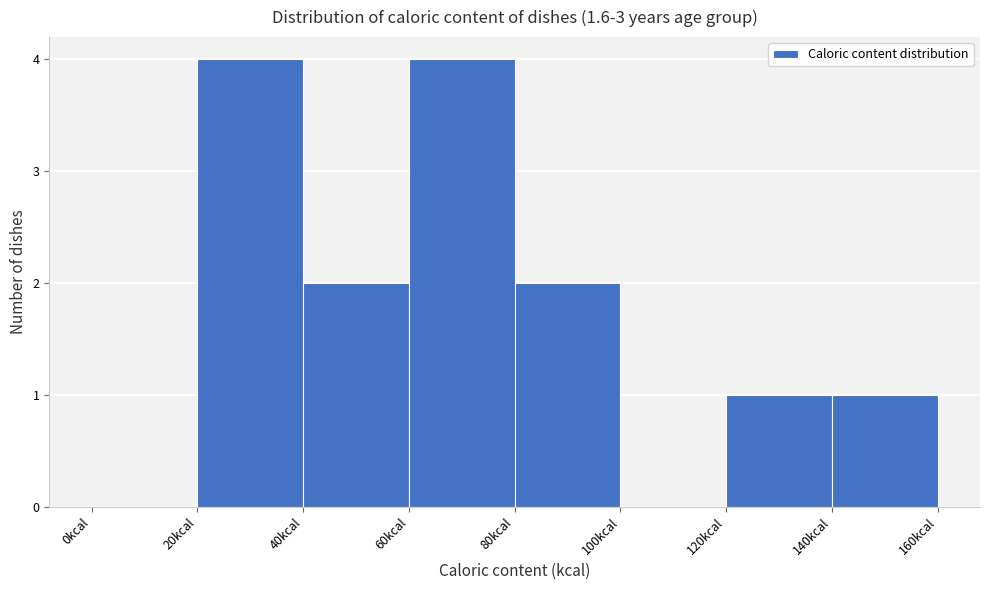

Reading left to right, list every bar in this chart as the range it spans on the x-axis followed by its height. The values are not printed on the chart, so give them approximately, as read against the axis.

0 to 20: 0
20 to 40: 4
40 to 60: 2
60 to 80: 4
80 to 100: 2
100 to 120: 0
120 to 140: 1
140 to 160: 1